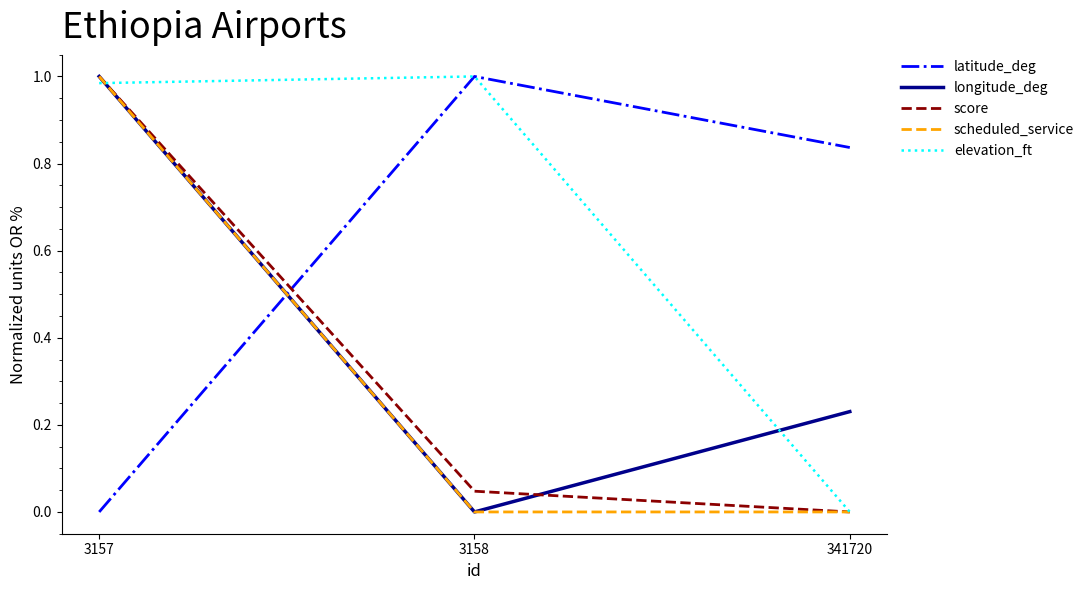

True or false: latitude_deg has a value of 0.4 at 3158.

False